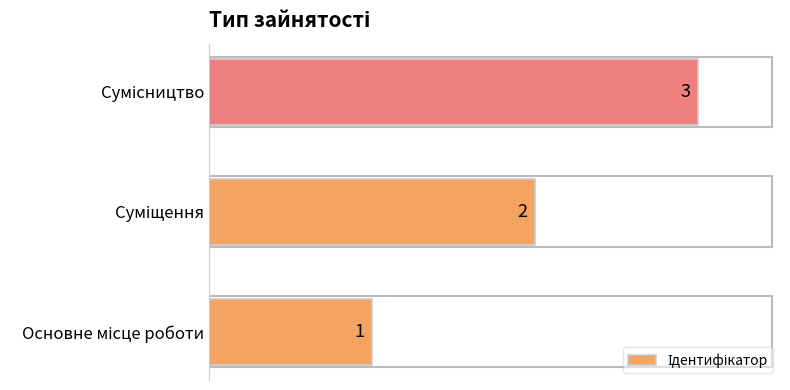

How many values are between 1 and 3?

3